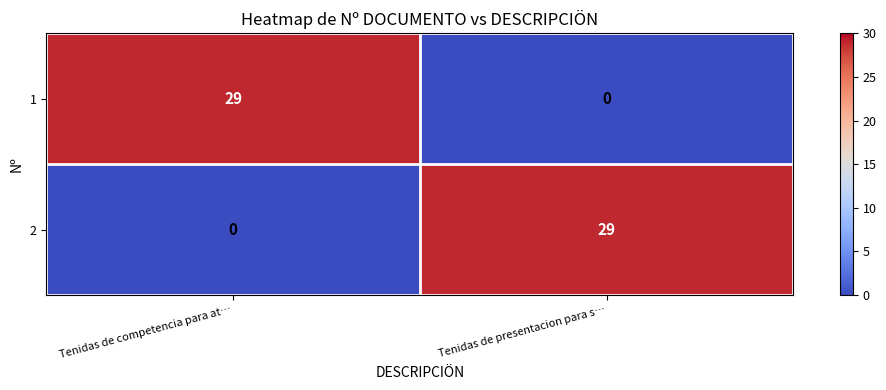

At how many categories does at least one series exceed 17?

2